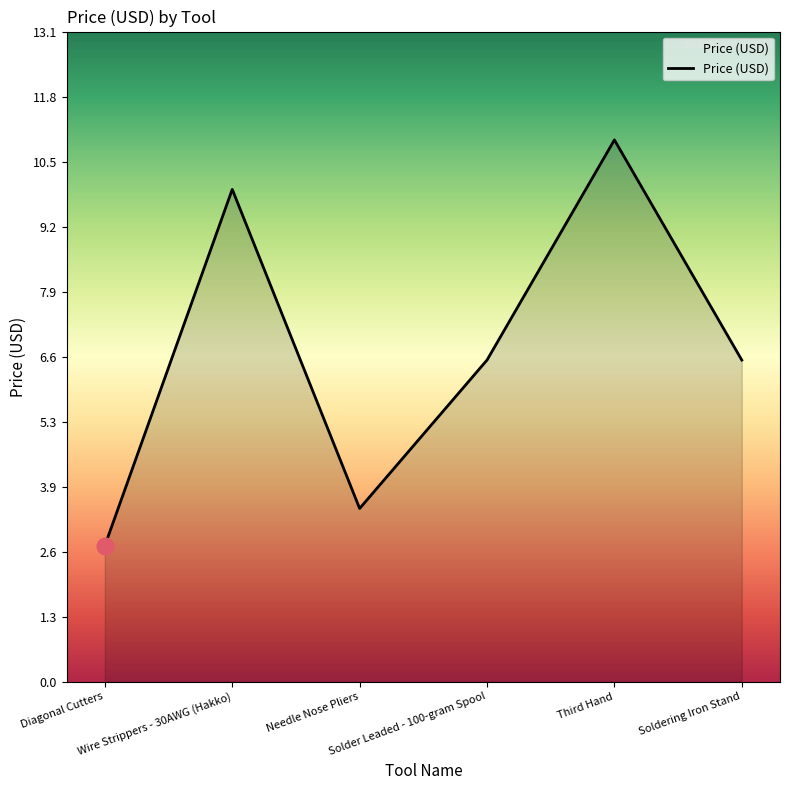

Which category has the lowest value across all series?

Diagonal Cutters